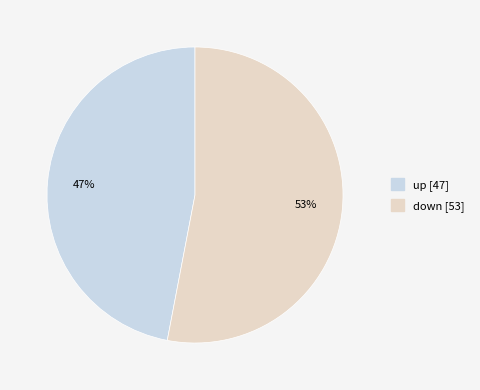

How many segments does this pie chart have?

2